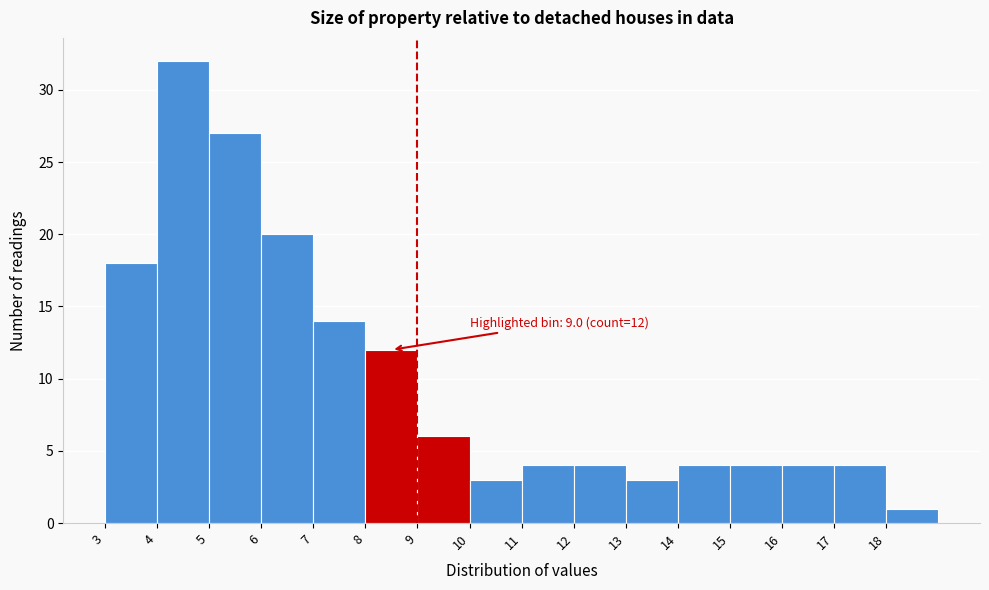

Over which range of the x-axis is the bar tallest?

4 to 5